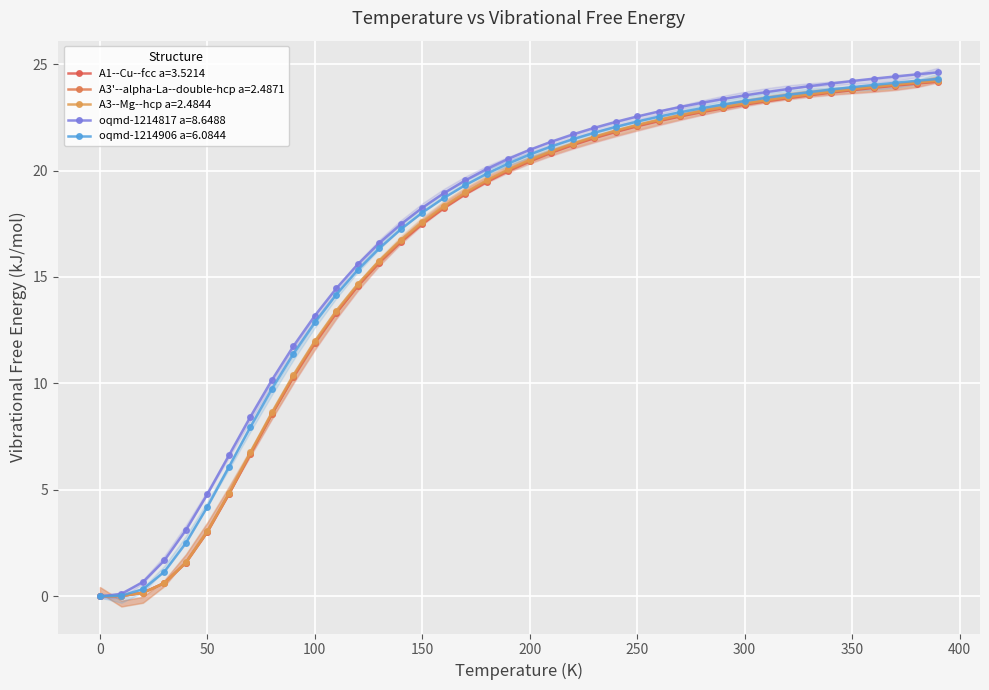

Reading left to right, extract all data points from this chart.

A1--Cu--fcc a=3.5214: 0.0=0.0	10.0=0.0	20.0=0.2	30.0=0.6	40.0=1.6	50.0=3.0	60.0=4.8	70.0=6.7	80.0=8.6	90.0=10.3	100.0=11.9	110.0=13.3	120.0=14.6	130.0=15.7	140.0=16.6	150.0=17.5	160.0=18.2	170.0=18.9	180.0=19.5	190.0=20.0	200.0=20.4	210.0=20.8	220.0=21.2	230.0=21.5	240.0=21.8	250.0=22.1	260.0=22.3	270.0=22.5	280.0=22.7	290.0=22.9	300.0=23.1	310.0=23.2	320.0=23.4	330.0=23.5	340.0=23.7	350.0=23.8	360.0=23.9	370.0=24.0	380.0=24.1	390.0=24.2
A3'--alpha-La--double-hcp a=2.4871: 0.0=0.0	10.0=0.0	20.0=0.2	30.0=0.6	40.0=1.6	50.0=3.0	60.0=4.8	70.0=6.7	80.0=8.6	90.0=10.3	100.0=11.9	110.0=13.3	120.0=14.6	130.0=15.7	140.0=16.7	150.0=17.5	160.0=18.3	170.0=18.9	180.0=19.5	190.0=20.0	200.0=20.5	210.0=20.9	220.0=21.2	230.0=21.6	240.0=21.8	250.0=22.1	260.0=22.4	270.0=22.6	280.0=22.8	290.0=23.0	300.0=23.1	310.0=23.3	320.0=23.4	330.0=23.6	340.0=23.7	350.0=23.8	360.0=23.9	370.0=24.0	380.0=24.1	390.0=24.2
A3--Mg--hcp a=2.4844: 0.0=0.0	10.0=0.0	20.0=0.2	30.0=0.6	40.0=1.6	50.0=3.1	60.0=4.9	70.0=6.8	80.0=8.6	90.0=10.4	100.0=12.0	110.0=13.4	120.0=14.7	130.0=15.8	140.0=16.7	150.0=17.6	160.0=18.3	170.0=19.0	180.0=19.5	190.0=20.1	200.0=20.5	210.0=20.9	220.0=21.3	230.0=21.6	240.0=21.9	250.0=22.1	260.0=22.4	270.0=22.6	280.0=22.8	290.0=23.0	300.0=23.1	310.0=23.3	320.0=23.4	330.0=23.6	340.0=23.7	350.0=23.8	360.0=23.9	370.0=24.0	380.0=24.1	390.0=24.2
oqmd-1214817 a=8.6488: 0.0=0.0	10.0=0.1	20.0=0.7	30.0=1.7	40.0=3.1	50.0=4.8	60.0=6.6	70.0=8.4	80.0=10.2	90.0=11.7	100.0=13.2	110.0=14.5	120.0=15.6	130.0=16.6	140.0=17.5	150.0=18.2	160.0=18.9	170.0=19.5	180.0=20.1	190.0=20.5	200.0=21.0	210.0=21.4	220.0=21.7	230.0=22.0	240.0=22.3	250.0=22.5	260.0=22.8	270.0=23.0	280.0=23.2	290.0=23.4	300.0=23.5	310.0=23.7	320.0=23.8	330.0=24.0	340.0=24.1	350.0=24.2	360.0=24.3	370.0=24.4	380.0=24.5	390.0=24.6
oqmd-1214906 a=6.0844: 0.0=0.0	10.0=0.0	20.0=0.3	30.0=1.2	40.0=2.5	50.0=4.2	60.0=6.1	70.0=8.0	80.0=9.7	90.0=11.4	100.0=12.9	110.0=14.2	120.0=15.3	130.0=16.3	140.0=17.2	150.0=18.0	160.0=18.7	170.0=19.3	180.0=19.9	190.0=20.3	200.0=20.7	210.0=21.1	220.0=21.5	230.0=21.8	240.0=22.0	250.0=22.3	260.0=22.5	270.0=22.7	280.0=22.9	290.0=23.1	300.0=23.3	310.0=23.4	320.0=23.6	330.0=23.7	340.0=23.8	350.0=23.9	360.0=24.0	370.0=24.1	380.0=24.2	390.0=24.3